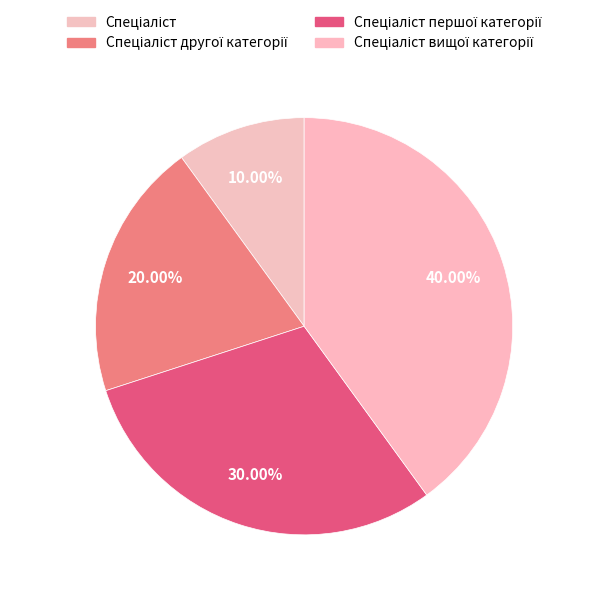

To the nearest percent, what is the average slice percentage?

25%